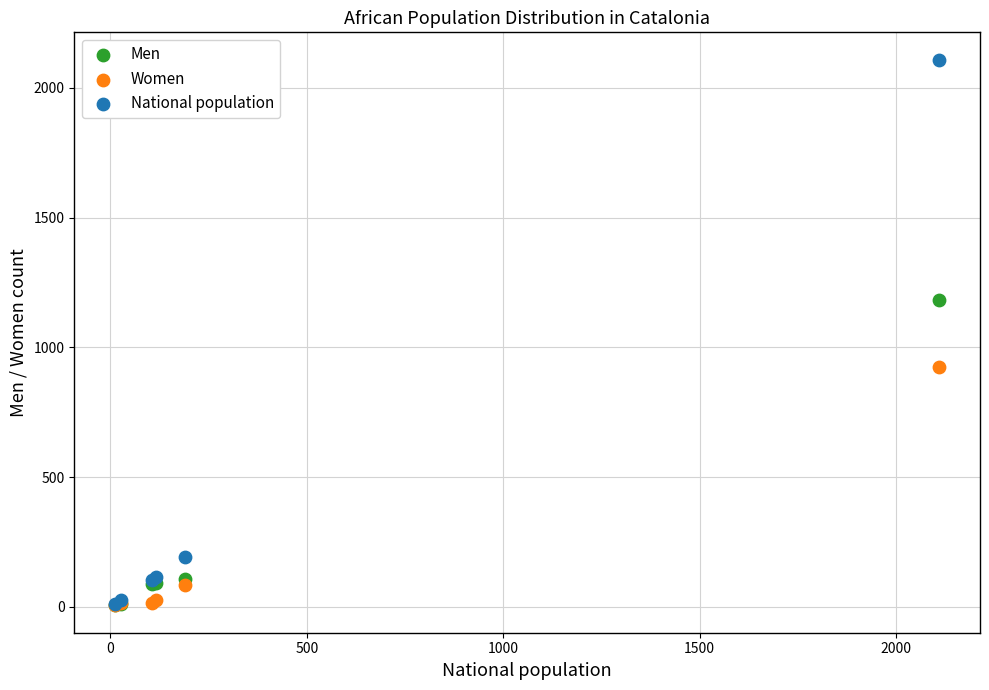

In the Women series, what Y value is closest to 466?

84